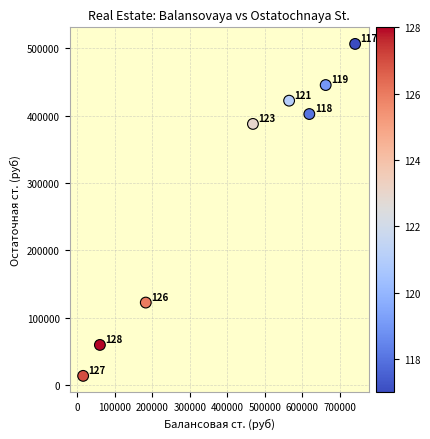

What is the range of Y values (max minus min)?

492128.1